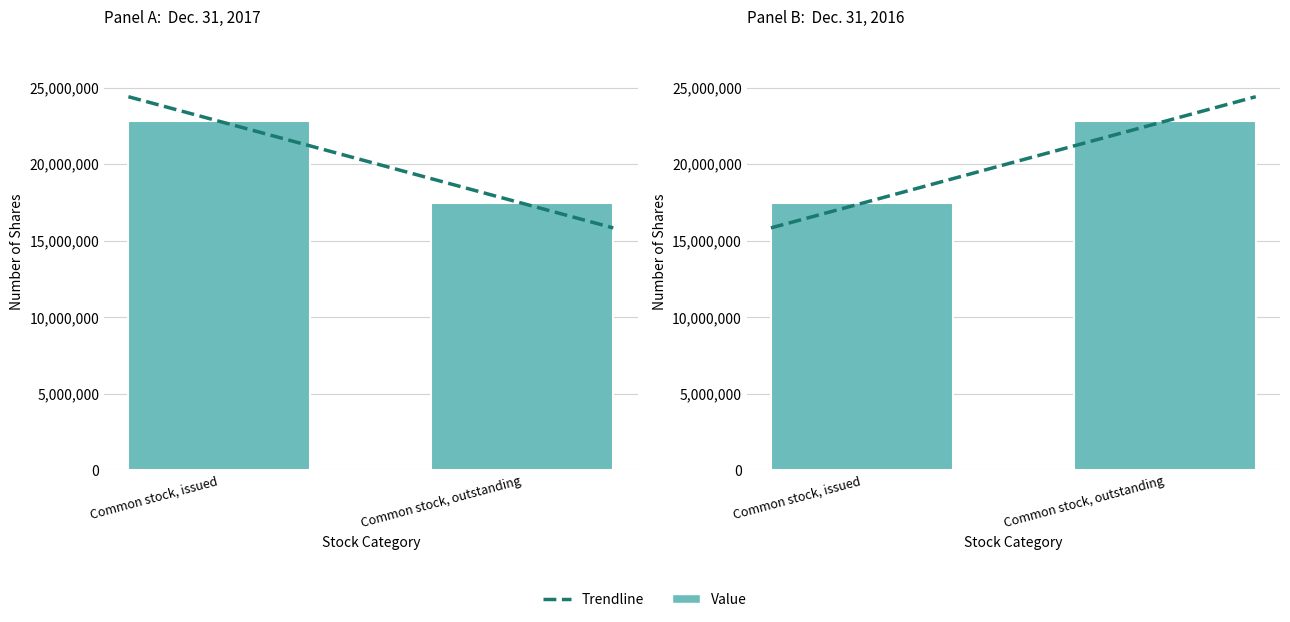

What position from the left is Common stock, outstanding?

2